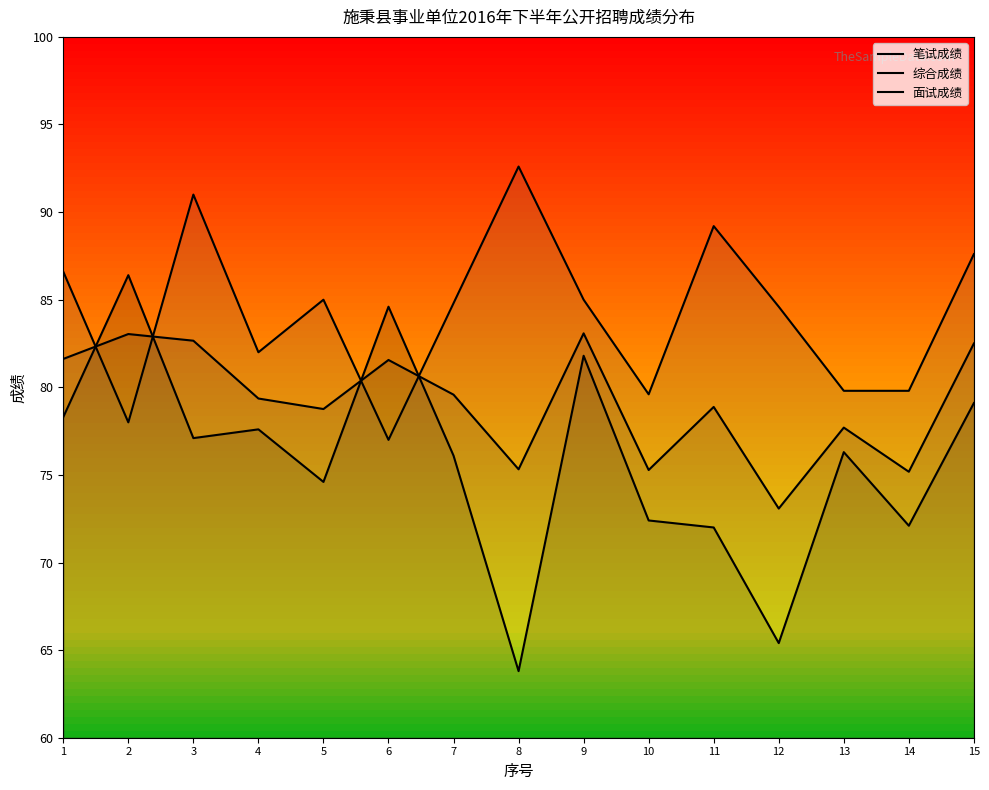

Reading left to right, what are all the values shown in this chart?

笔试成绩: 1=78.3	2=86.4	3=77.1	4=77.6	5=74.6	6=84.6	7=76.1	8=63.8	9=81.8	10=72.4	11=72.0	12=65.4	13=76.3	14=72.1	15=79.1
综合成绩: 1=81.6	2=83.0	3=82.7	4=79.4	5=78.8	6=81.6	7=79.6	8=75.3	9=83.1	10=75.3	11=78.9	12=73.1	13=77.7	14=75.2	15=82.5
面试成绩: 1=86.6	2=78.0	3=91.0	4=82.0	5=85.0	6=77.0	7=84.8	8=92.6	9=85.0	10=79.6	11=89.2	12=84.6	13=79.8	14=79.8	15=87.6